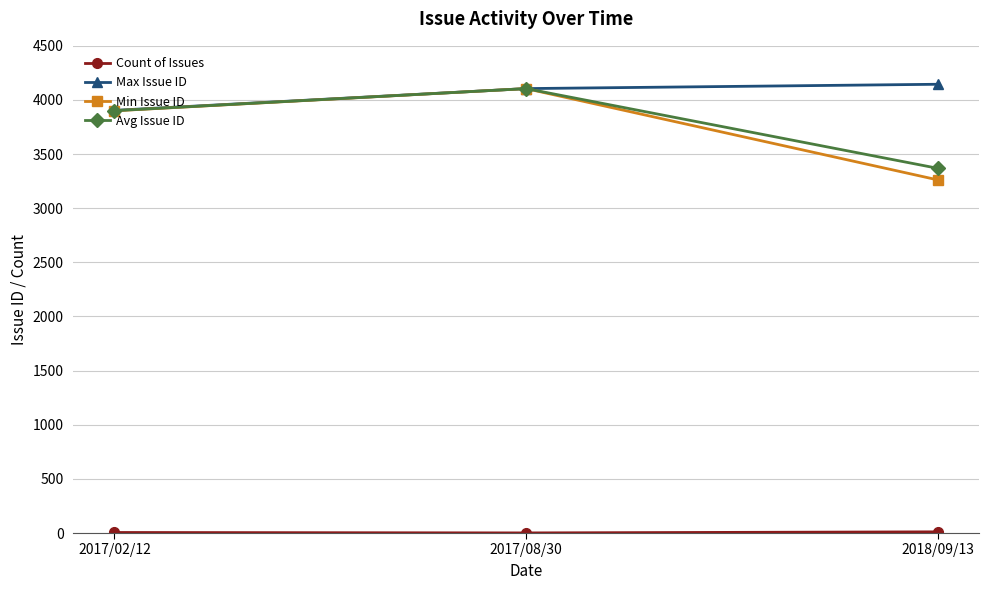

Which series has the largest range (max minus min)?

Min Issue ID